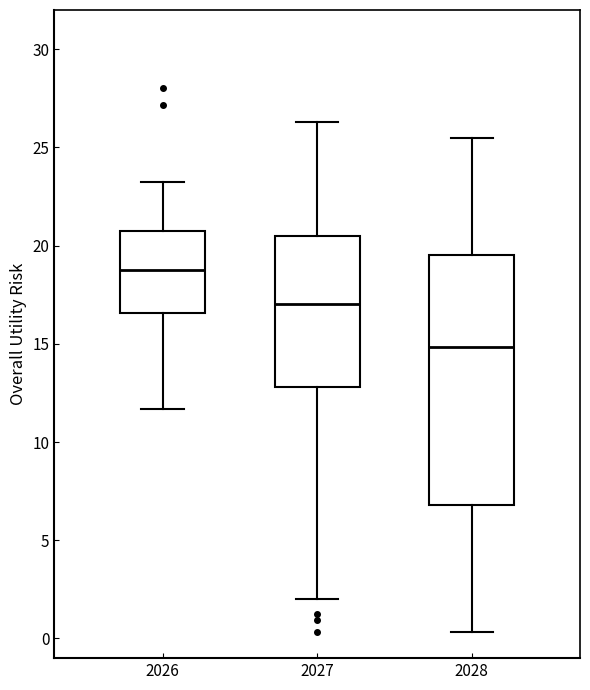

Comparing the boxes themselves (not the whiskers), which one is the tallest?

2028